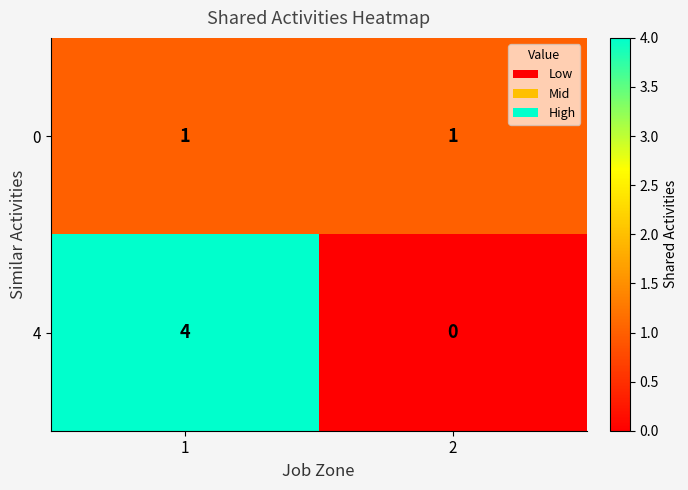

Is it true that 0 equals 0 at 1?

False